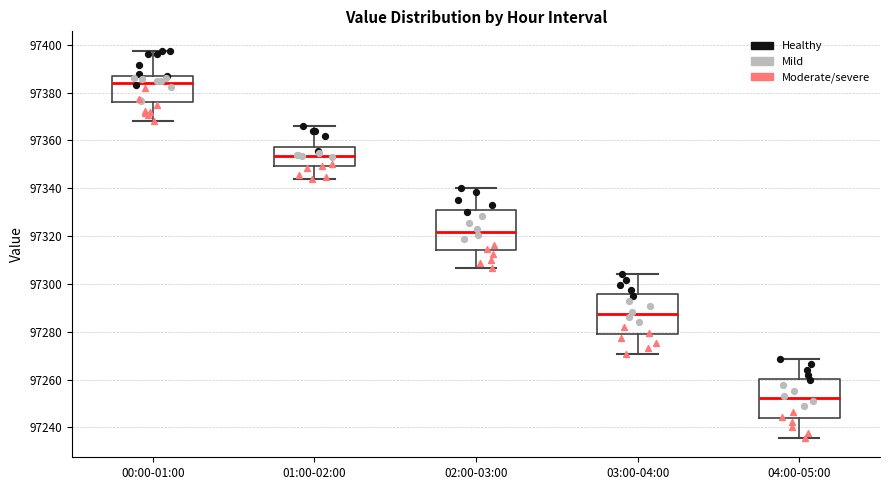

Reading left to right, transcribe this box plot: for each box, give where its median line is, the range the box spans, and where its two whiskers end, as read against the y-axis. The values are not printed on the chart, so give them approximately, as read against the axis.

00:00-01:00: median 97384, box 97376 to 97388, whiskers 97368 to 97398
01:00-02:00: median 97354, box 97350 to 97358, whiskers 97344 to 97366
02:00-03:00: median 97322, box 97314 to 97330, whiskers 97306 to 97340
03:00-04:00: median 97288, box 97280 to 97296, whiskers 97270 to 97304
04:00-05:00: median 97252, box 97244 to 97260, whiskers 97236 to 97268